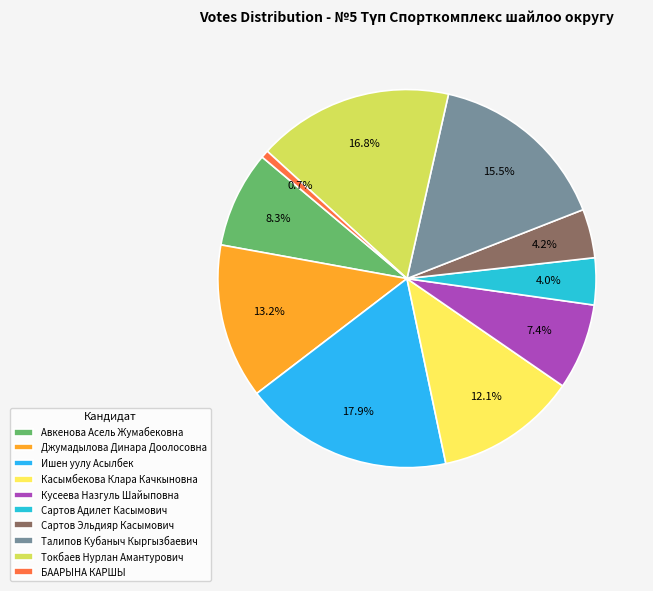

What percentage is NOT represented by Талипов Кубаныч Кыргызбаевич?

84.5%